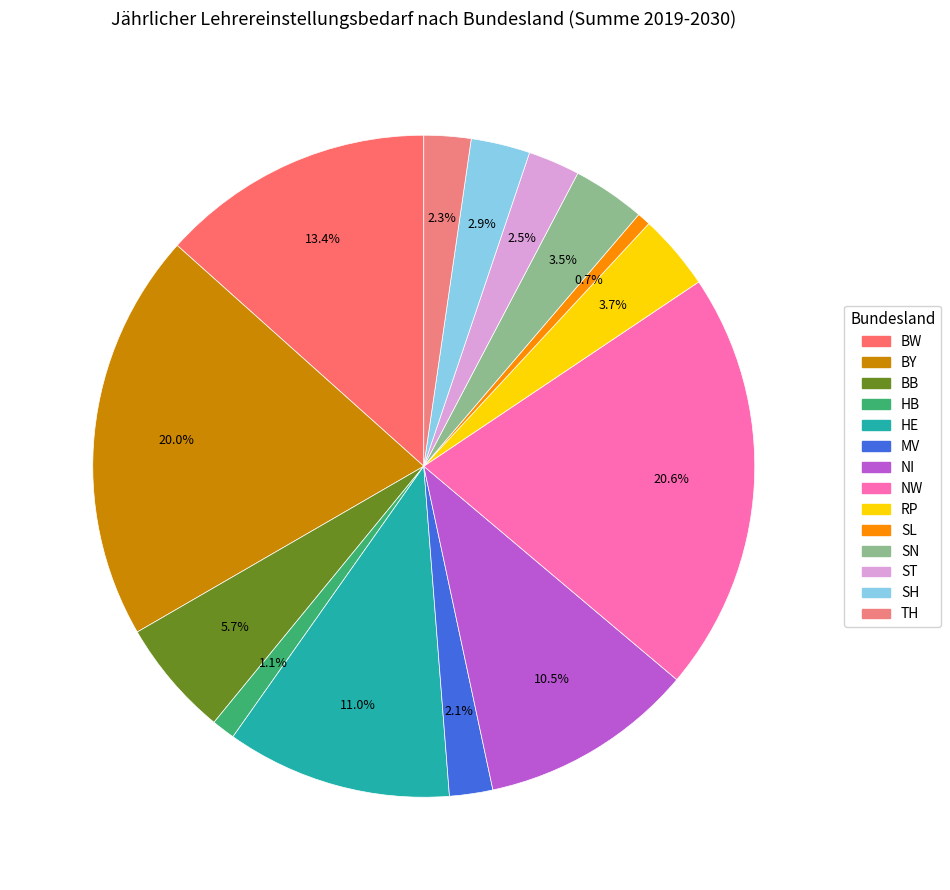

How many slices are in this pie chart?

14